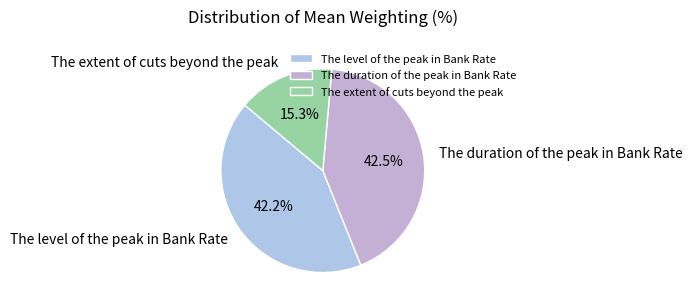

What percentage do The extent of cuts beyond the peak and The level of the peak in Bank Rate together represent?

57.5%